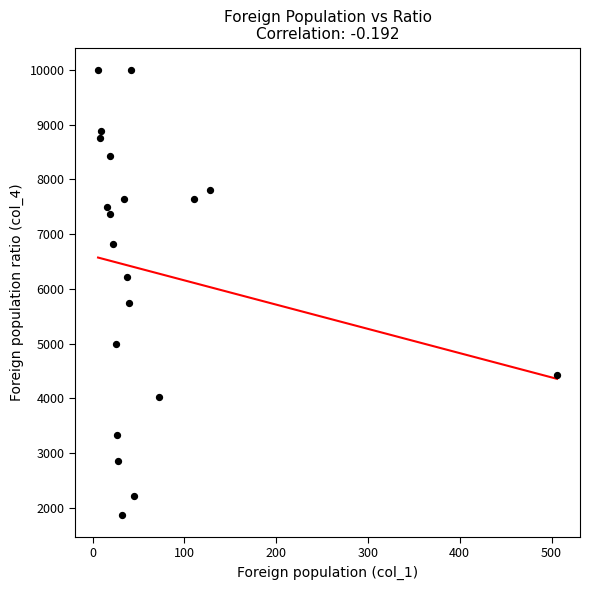

What Y value in the scatter plot is closest to 5937?

5750